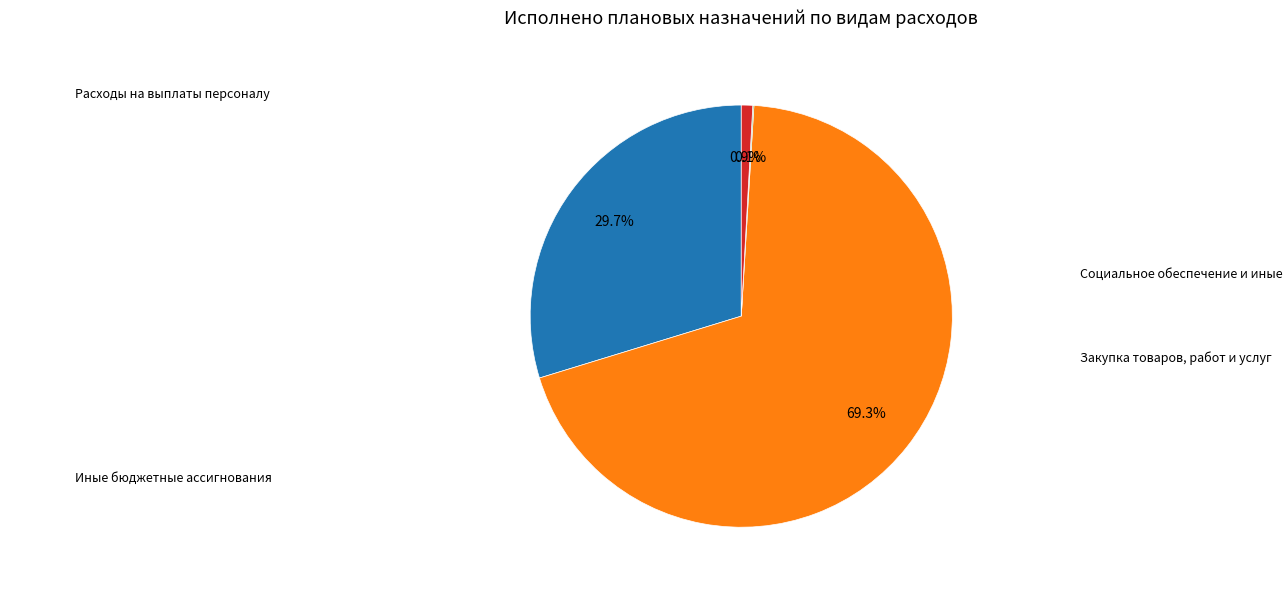

Does any single category account for the majority?

Yes